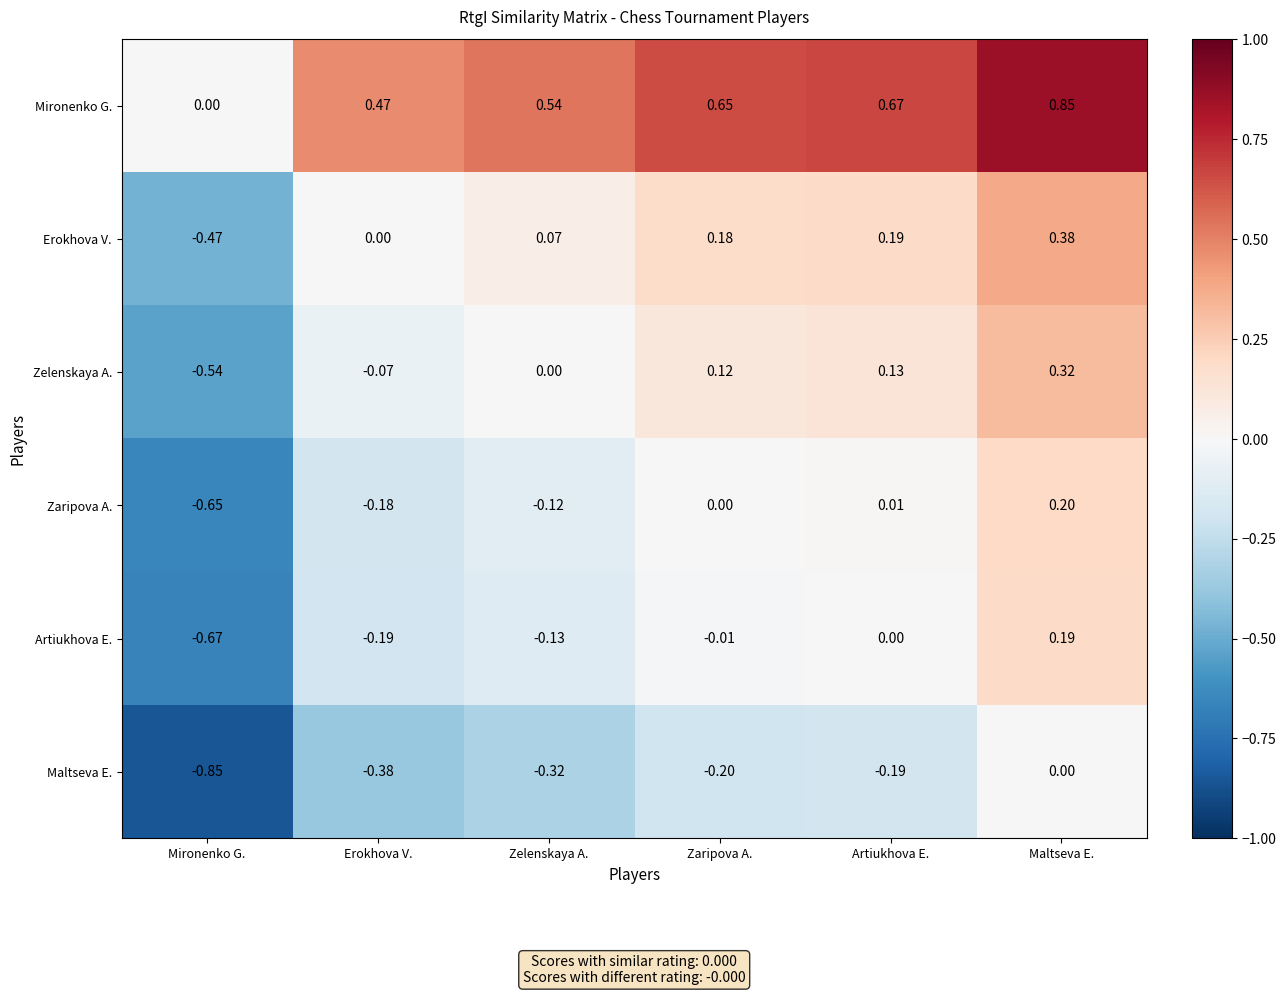

List the series in order of their peak value, highest first.

Mironenko G., Erokhova V., Zelenskaya A., Zaripova A., Artiukhova E., Maltseva E.